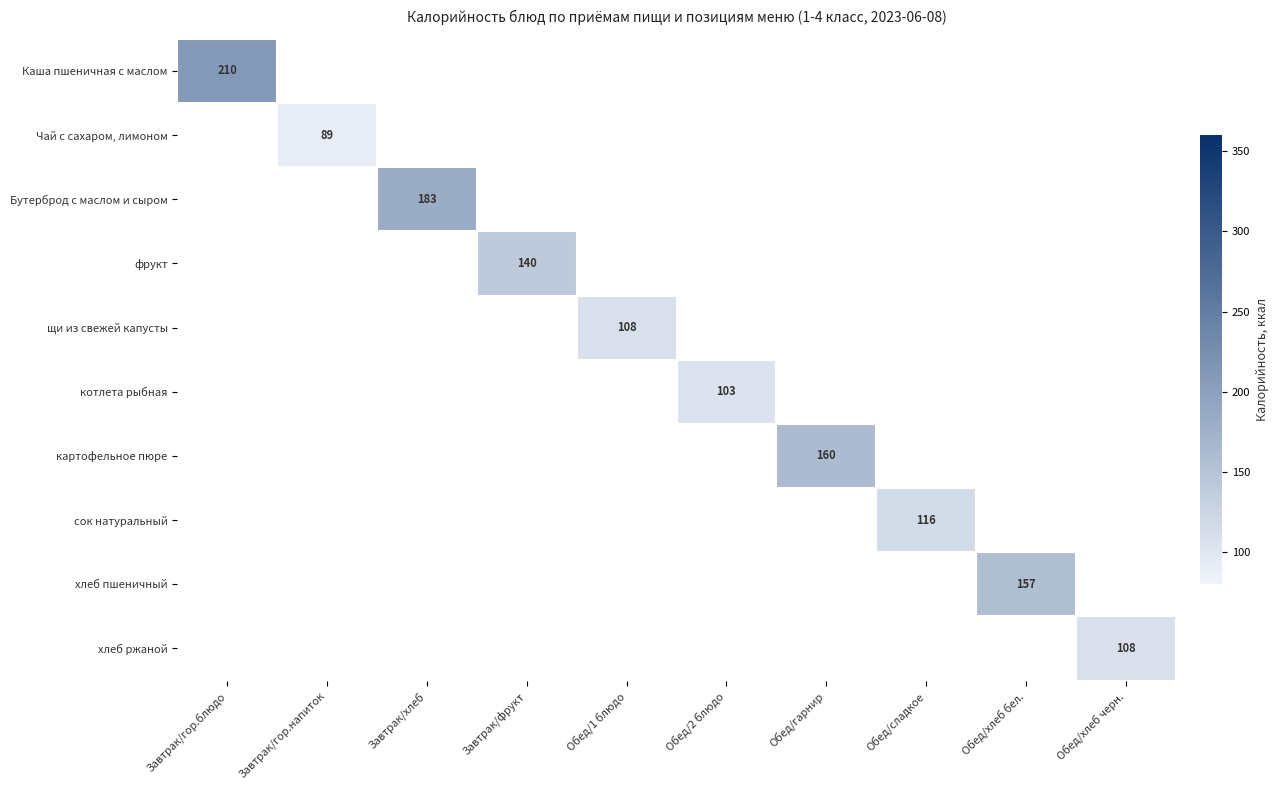

How many categories are shown in the chart?

10